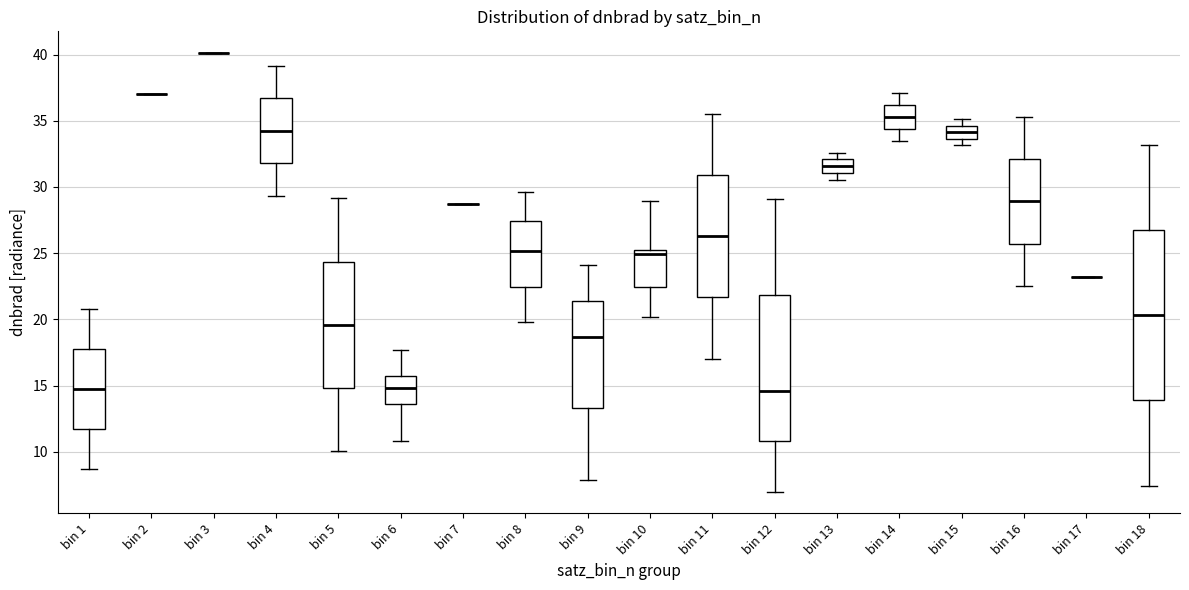

Where does the median line of the box for bin 8 sit on the y-axis? The values are not printed on the chart, so give them approximately, as read against the axis.

25.0